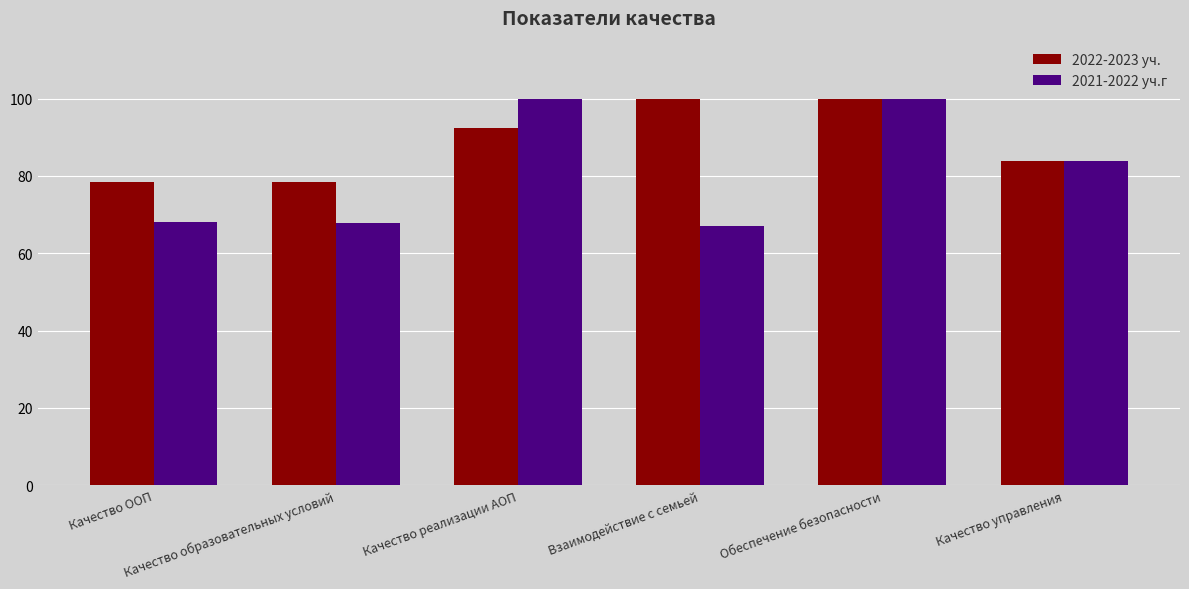

What is the lowest value of the 2022-2023 уч. series?

78.5